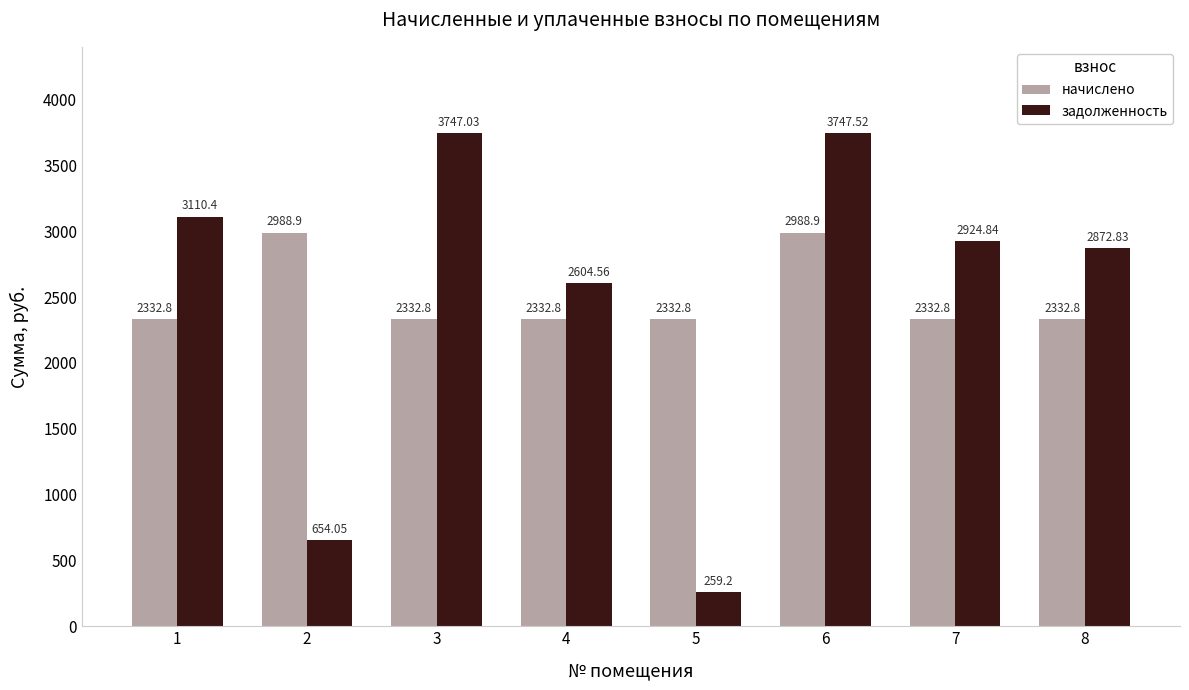

What is the value of the задолженность bar at the 3rd from the left?

3747.0